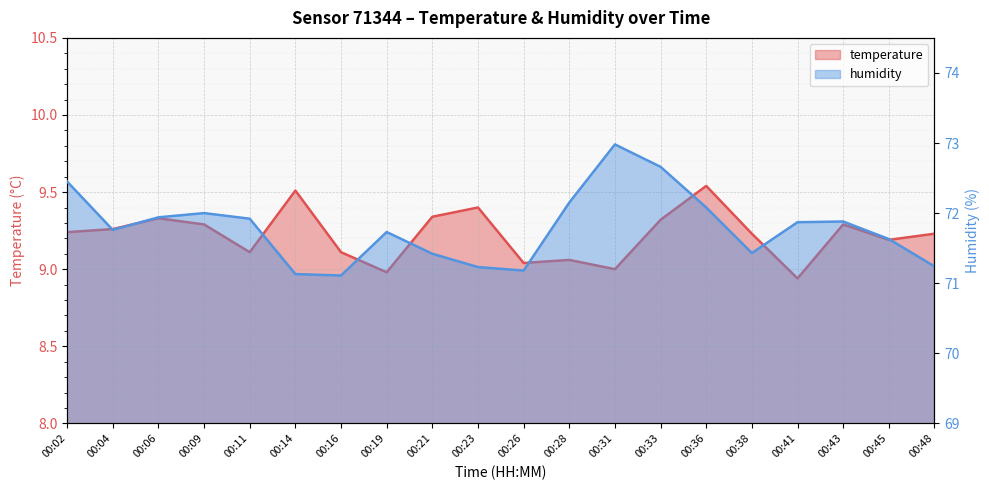

What is the total value across all series at 00:04?

81.0